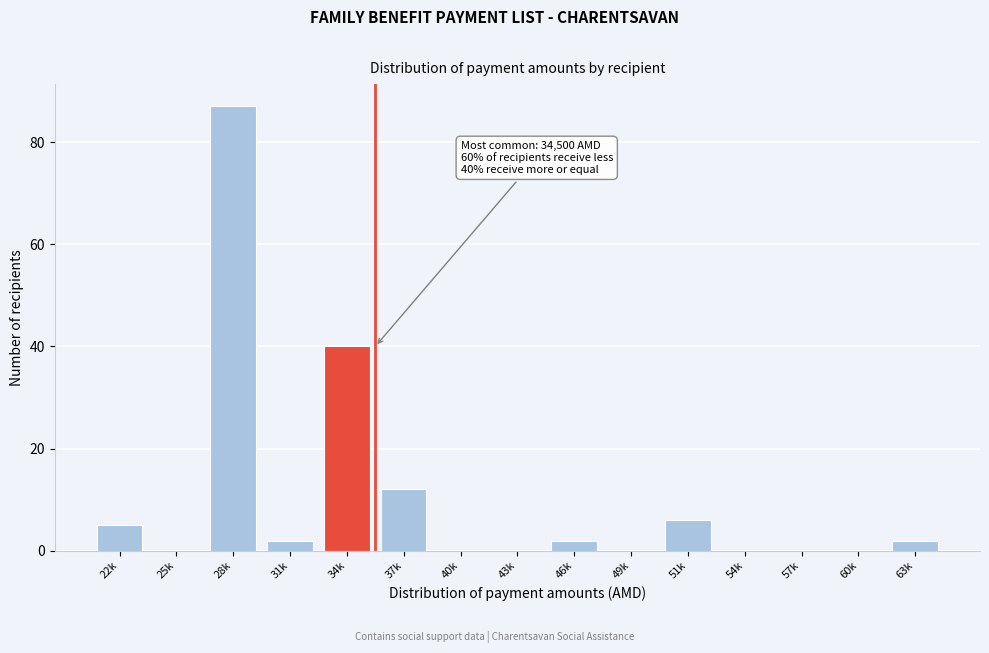

Reading right to left, list all the values displayed in this chart.

63k=2	60k=0	57k=0	54k=0	51k=6	49k=0	46k=2	43k=0	40k=0	37k=12	34k=40	31k=2	28k=87	25k=0	22k=5